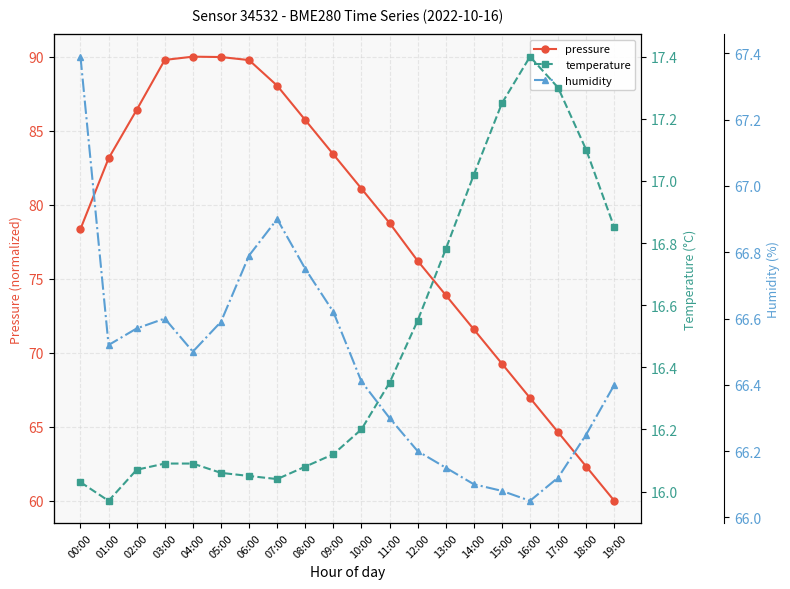

True or false: temperature and humidity cross at least once.

False